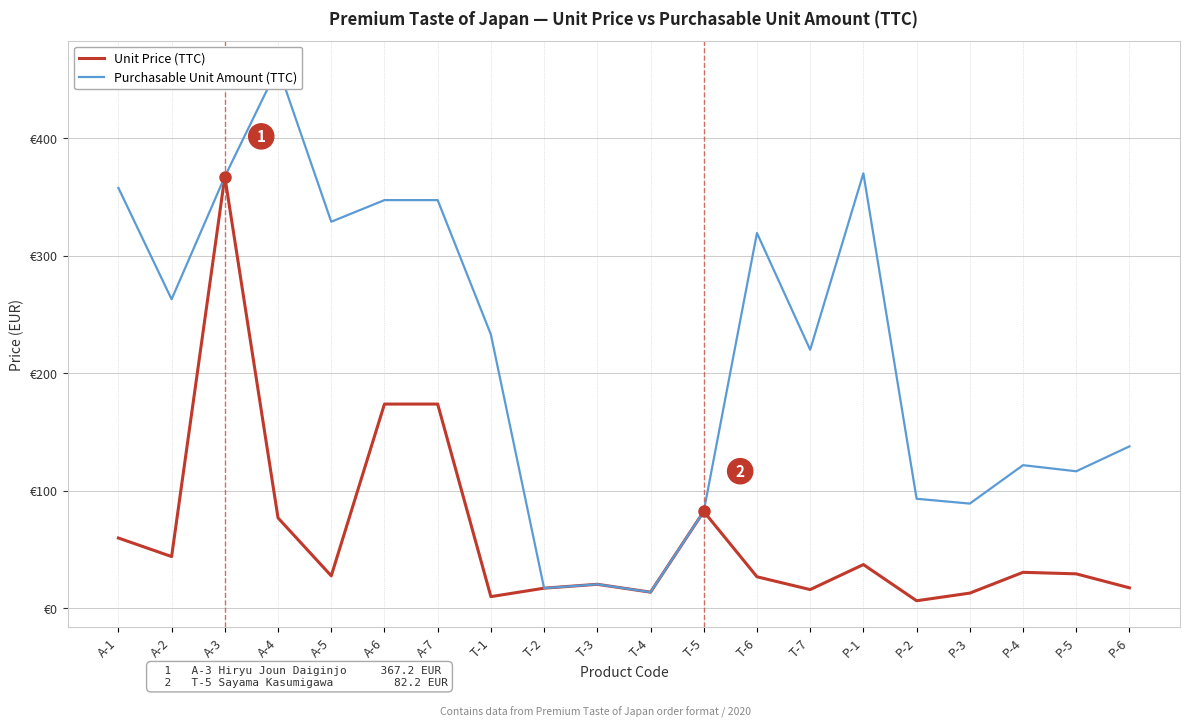

Reading left to right, extract all data points from this chart.

Unit Price (TTC): 59.6	43.8	367.2	76.7	27.4	173.6	173.6	9.7	16.9	20.2	13.5	82.2	26.6	15.7	37.0	6.2	12.7	30.4	29.1	17.2
Purchasable Unit Amount (TTC): 357.6	262.8	367.2	460.2	328.8	347.2	347.2	232.8	16.9	20.2	13.5	82.2	319.2	219.8	370.0	93.0	88.9	121.6	116.4	137.6